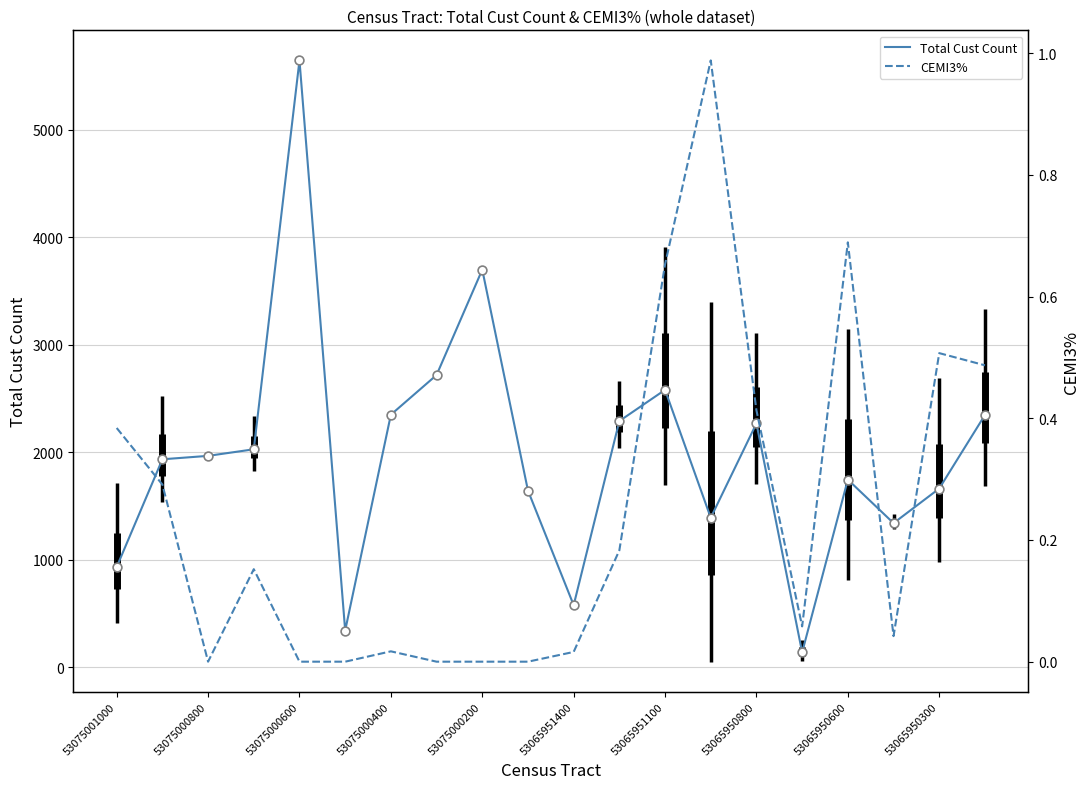

Which series contains the lowest Y value?

CEMI3%